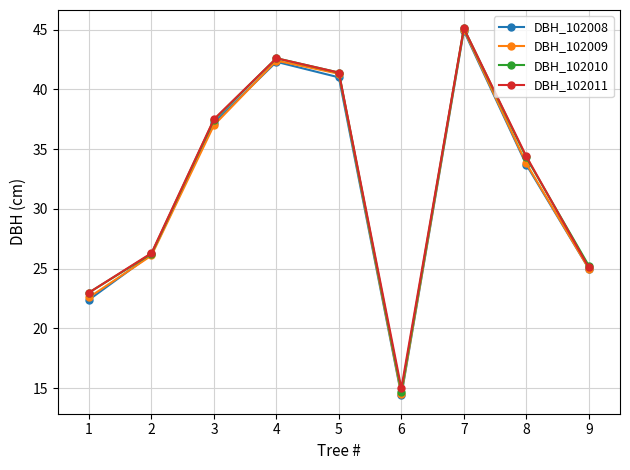

What are all the series names shown in the legend?

DBH_102008, DBH_102009, DBH_102010, DBH_102011